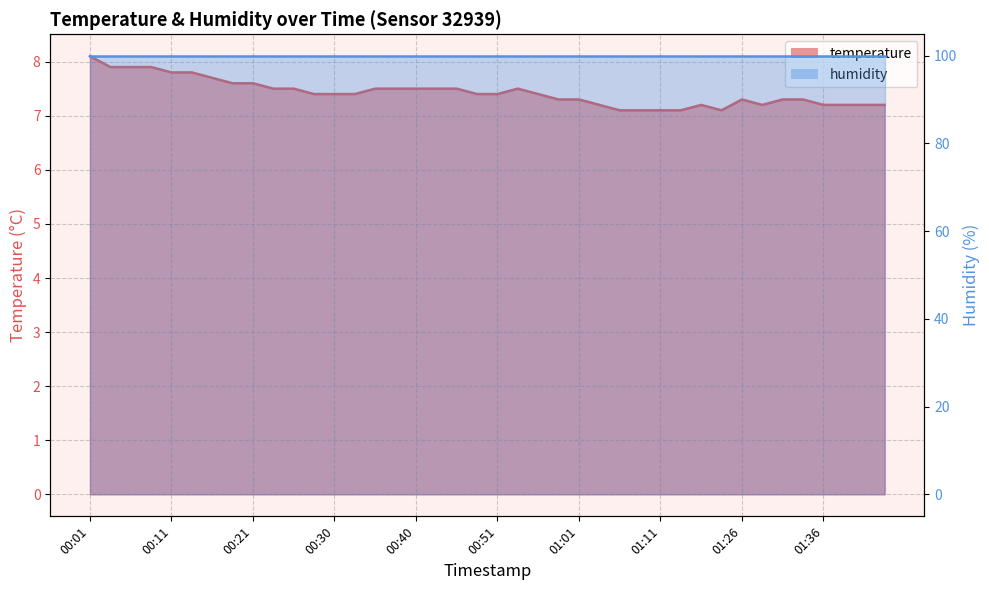

Read the value at 00:56.

7.4